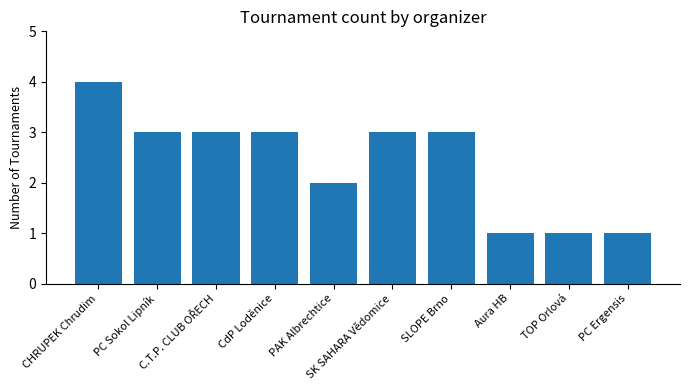

At which label does the data first exceed 3?

CHRUPEK Chrudim